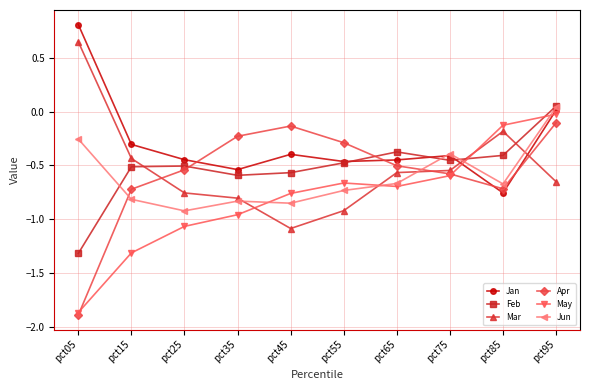

At which label does Apr reach its minimum?

pct05